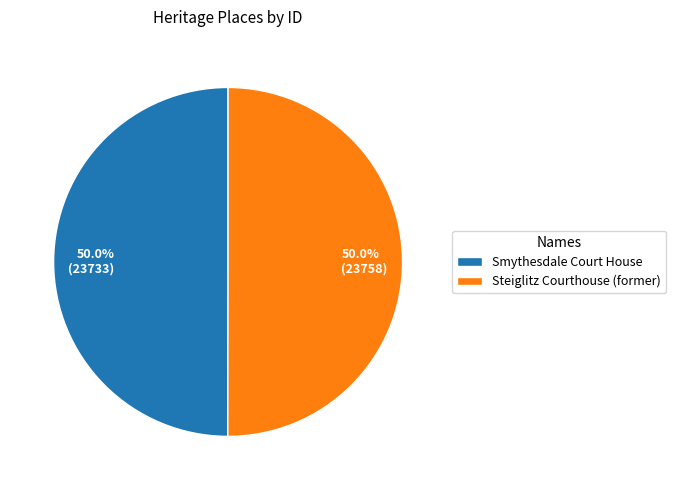

Do 50.0% (23733) and 50.0% (23758) together represent more than half of the pie?

Yes